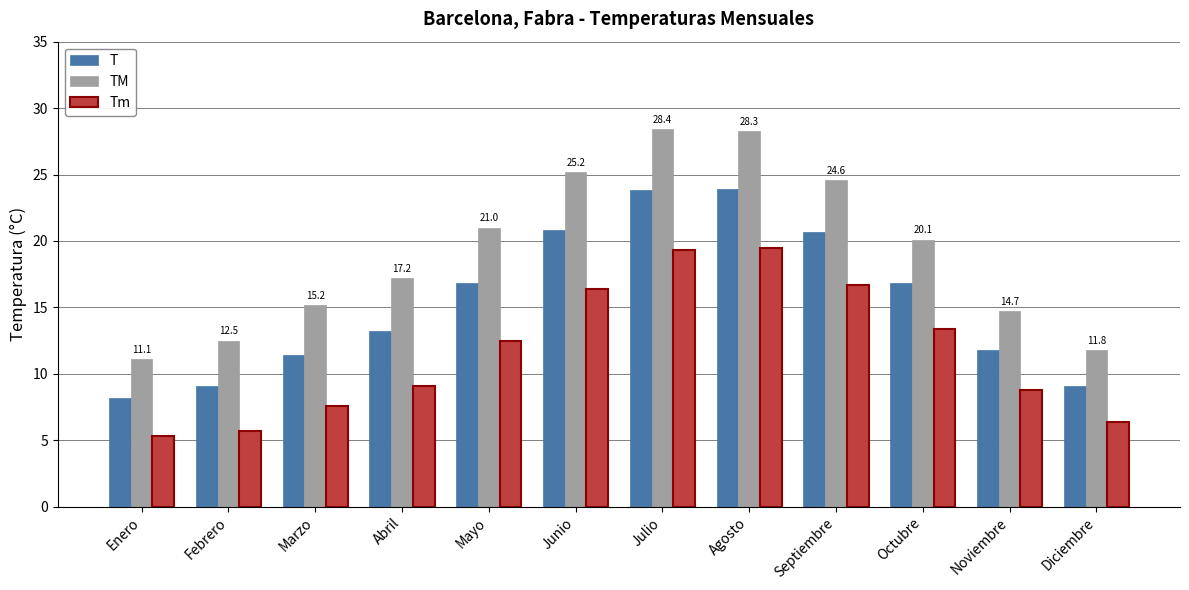

Read the Tm value at Julio.

19.3